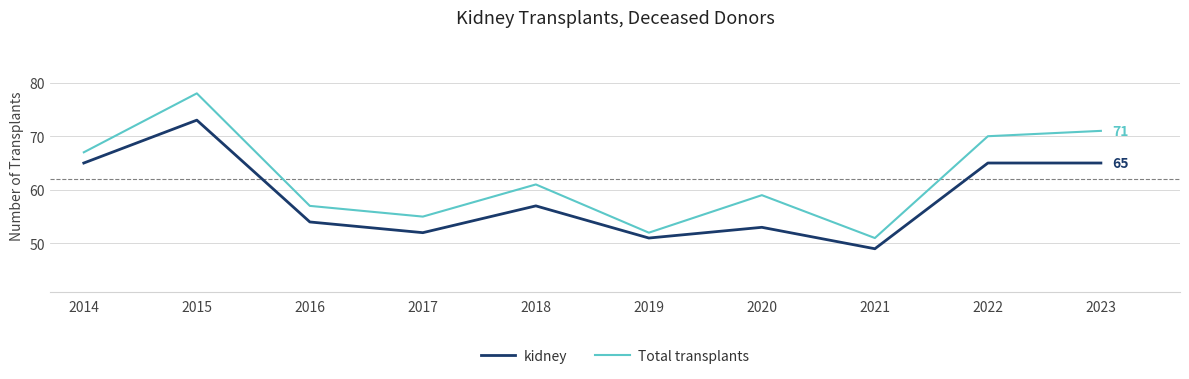

Which series has the largest total across all categories?

Total transplants